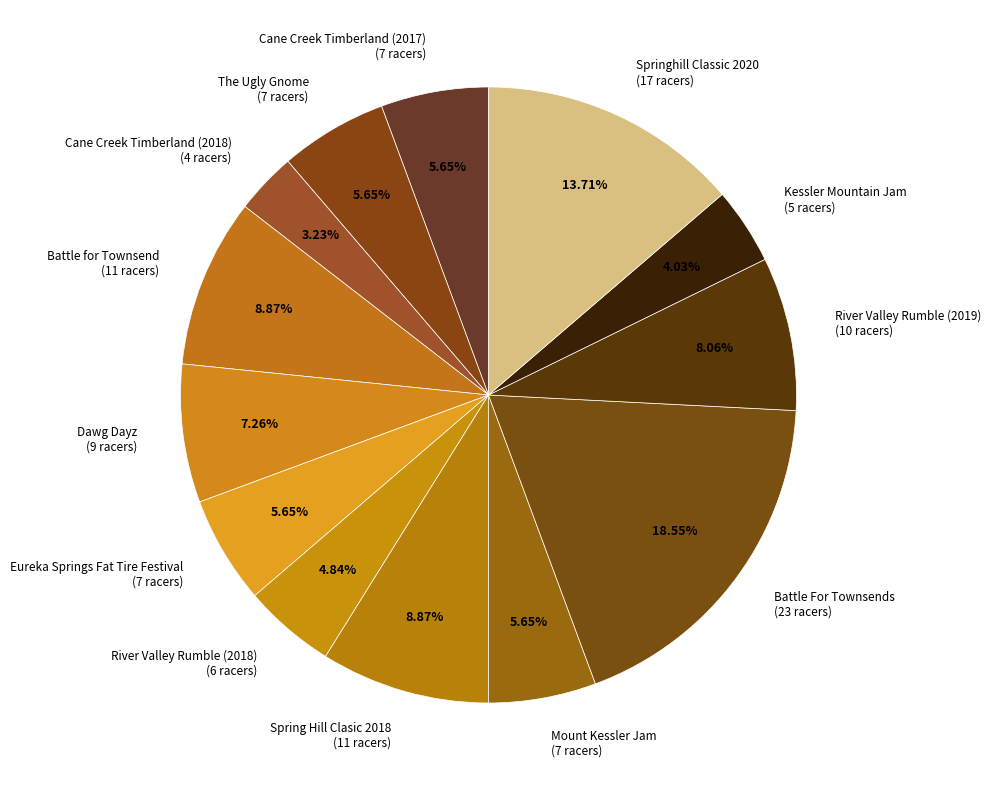

Does Kessler Mountain Jam account for over 50% of the chart?

No